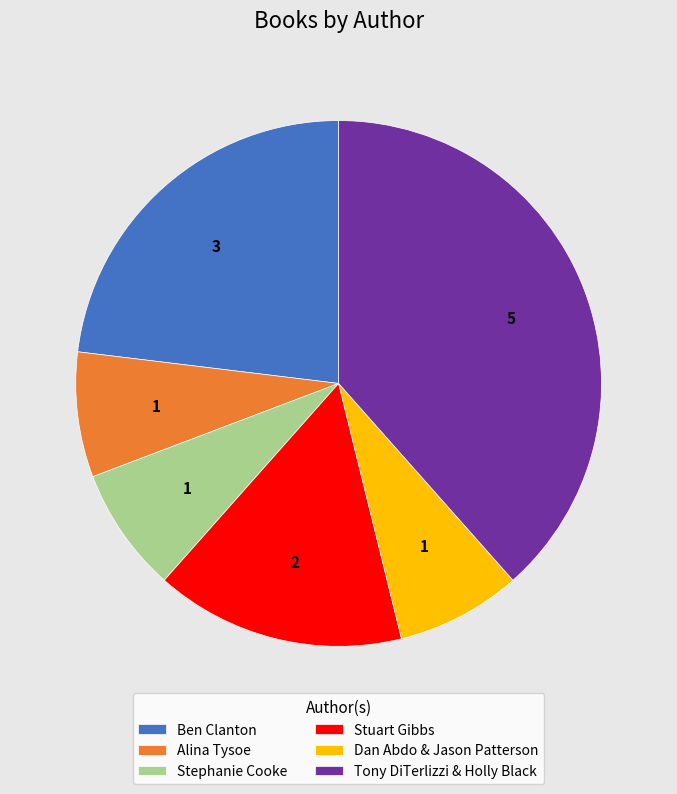

Which category has the biggest portion of the pie?

Tony DiTerlizzi & Holly Black